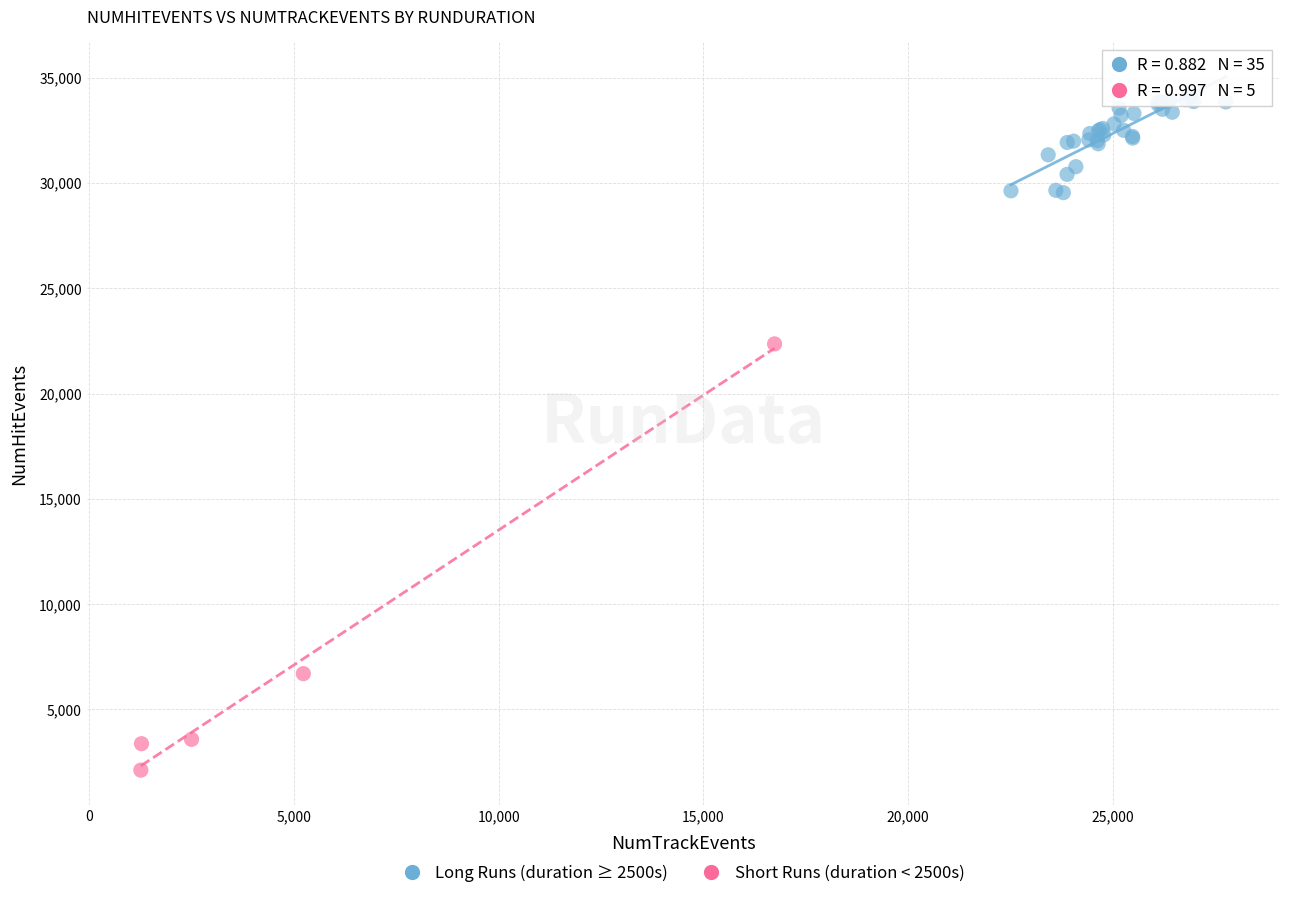

Which series has the widest spread of Y values?

Short Runs (duration < 2500s)